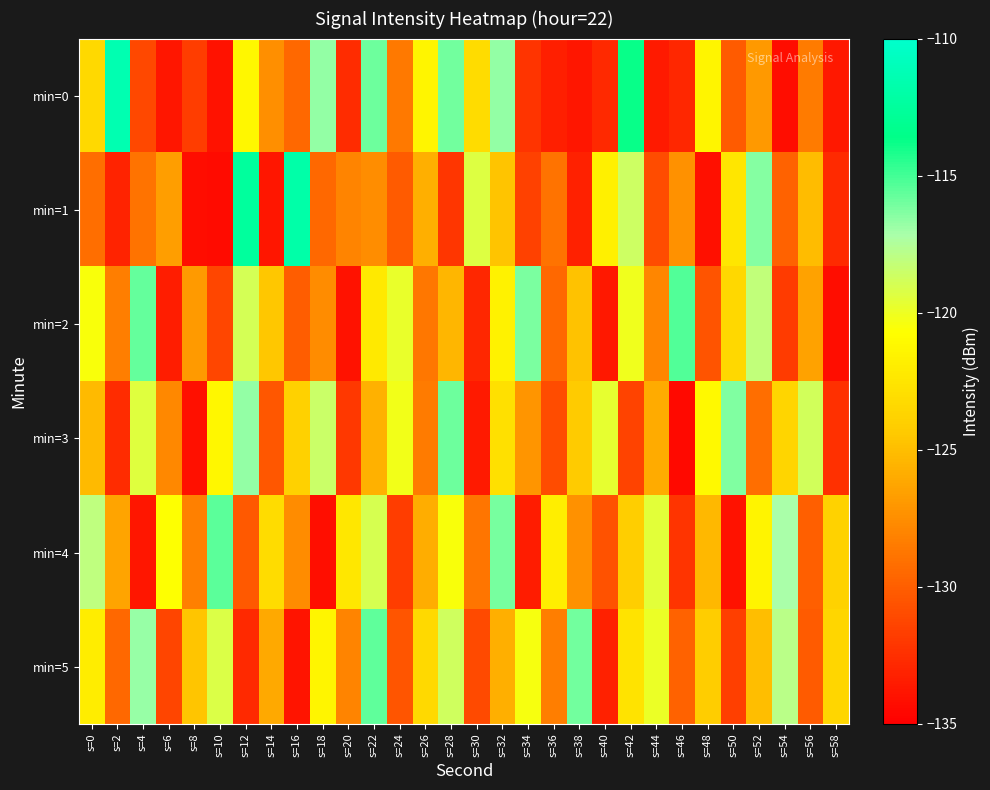

At s=54, list the series in order from largest to smallest.

min=4, min=5, min=3, min=1, min=2, min=0